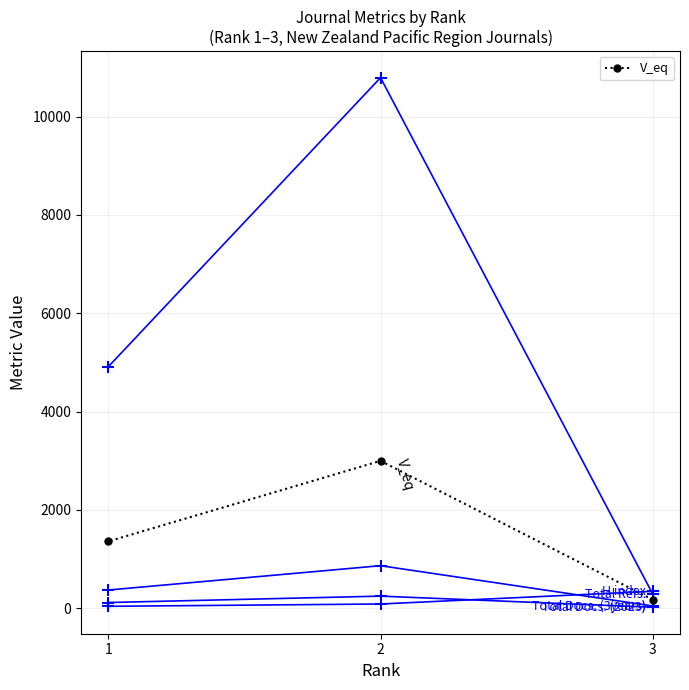

True or false: H index has a value of 55.1 at 1.

False